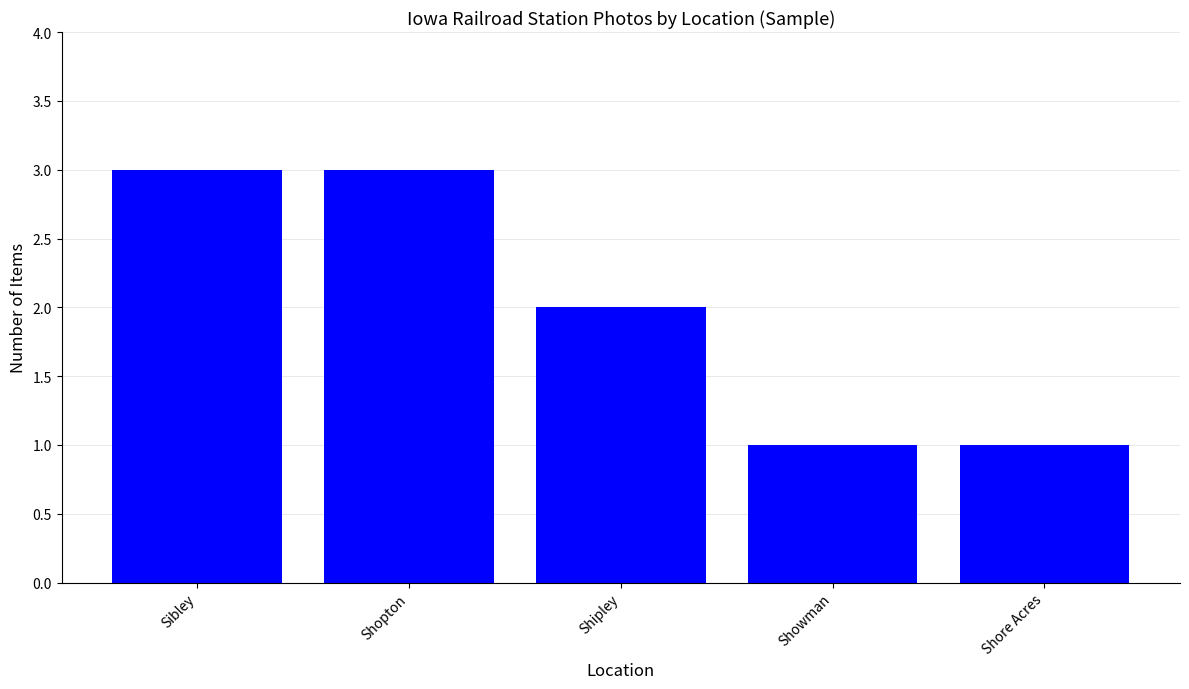

Between Showman and Shipley, which is larger?

Shipley